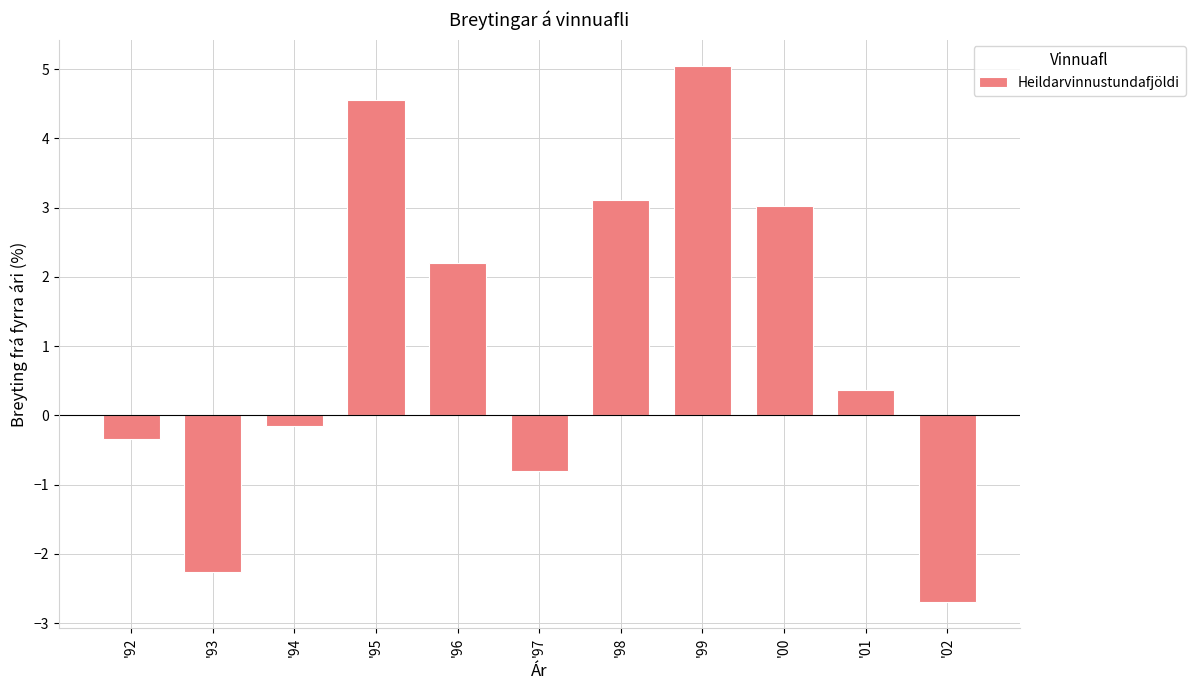

Reading left to right, transcribe all the data shown in this chart.

-0.3	-2.3	-0.1	4.6	2.2	-0.8	3.1	5.0	3.0	0.4	-2.7